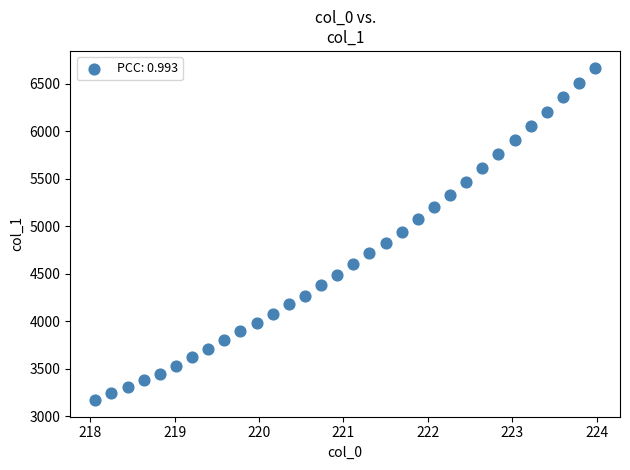

What is the range of X values (max minus min)?

5.9